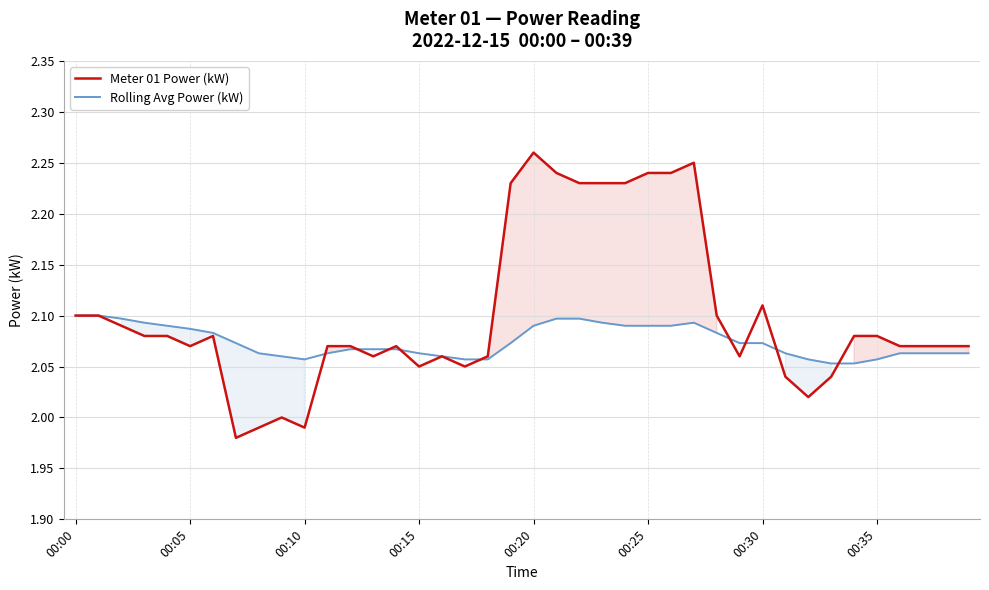

Which series changed the most between 00:05 and 00:15?

Rolling Avg Power (kW)